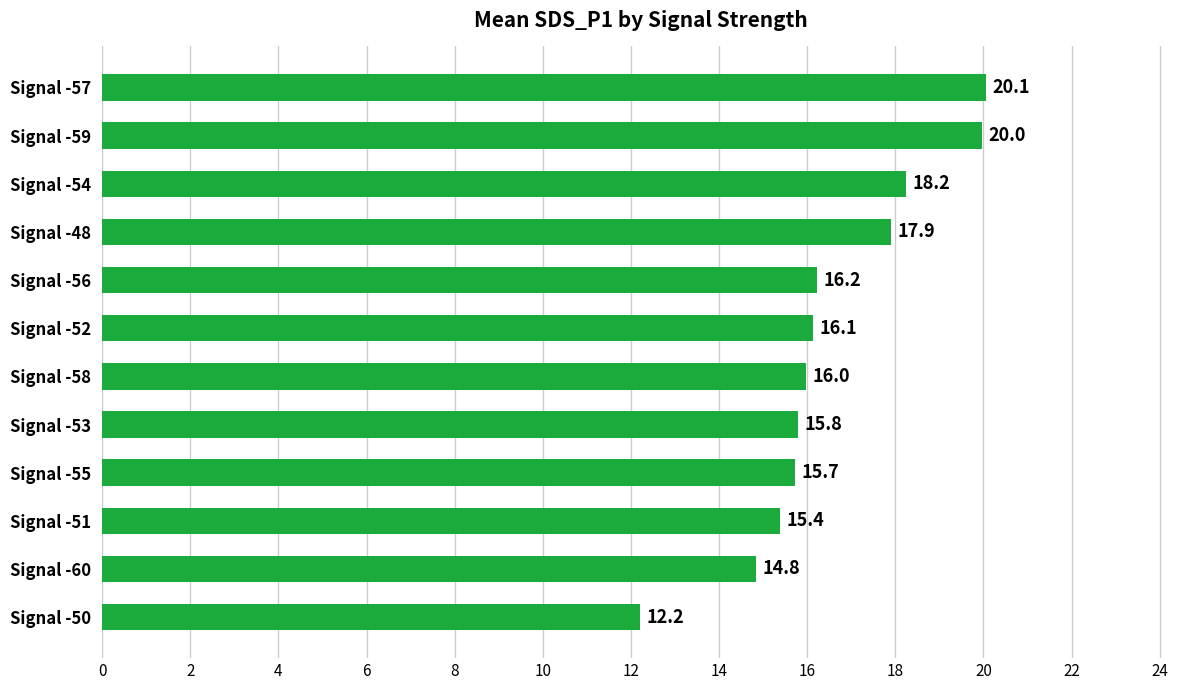

What is the change in value from Signal -52 to Signal -48?

+1.8